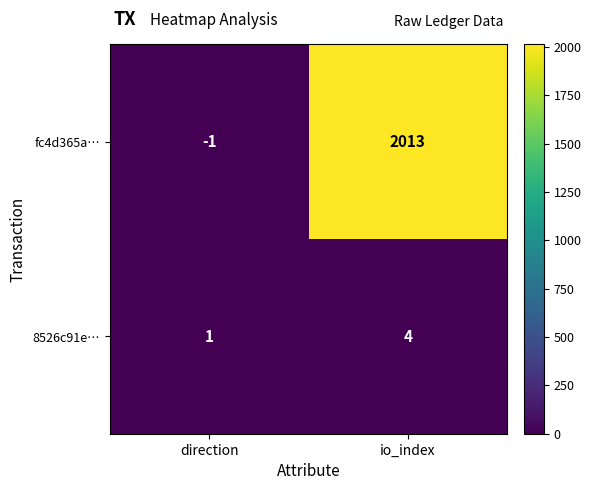

Reading right to left, extract all data points from this chart.

fc4d365a…: 2013	-1
8526c91e…: 4	1